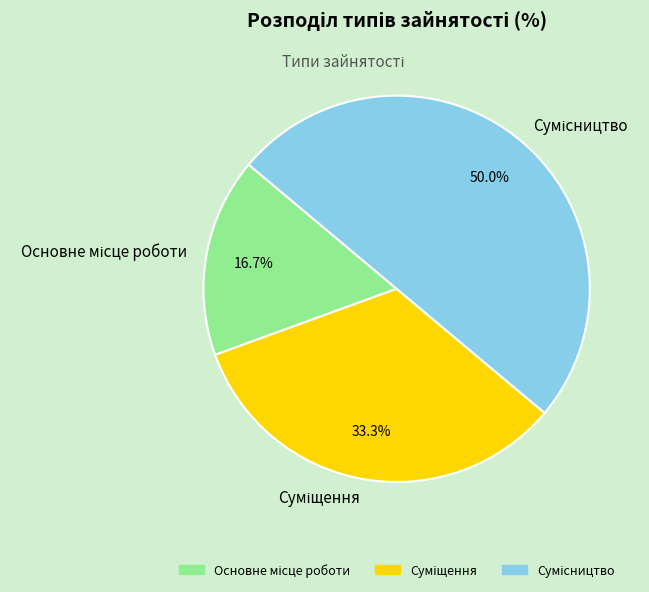

Does Основне місце роботи represent more than half of the total?

No